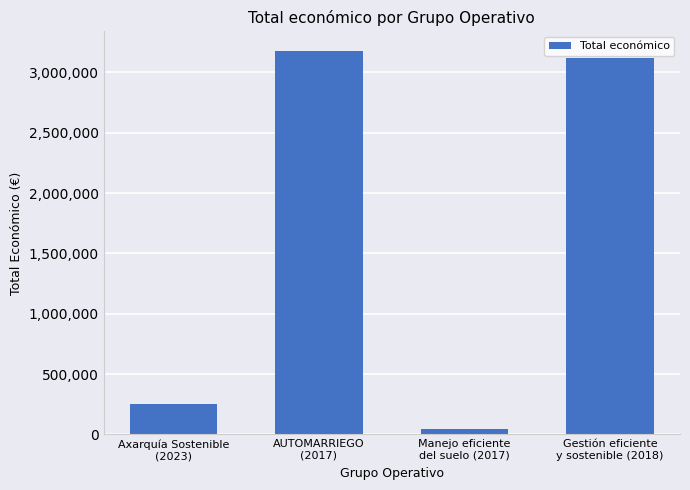

What is the label of the 1st bar from the left?

Axarquía Sostenible
(2023)